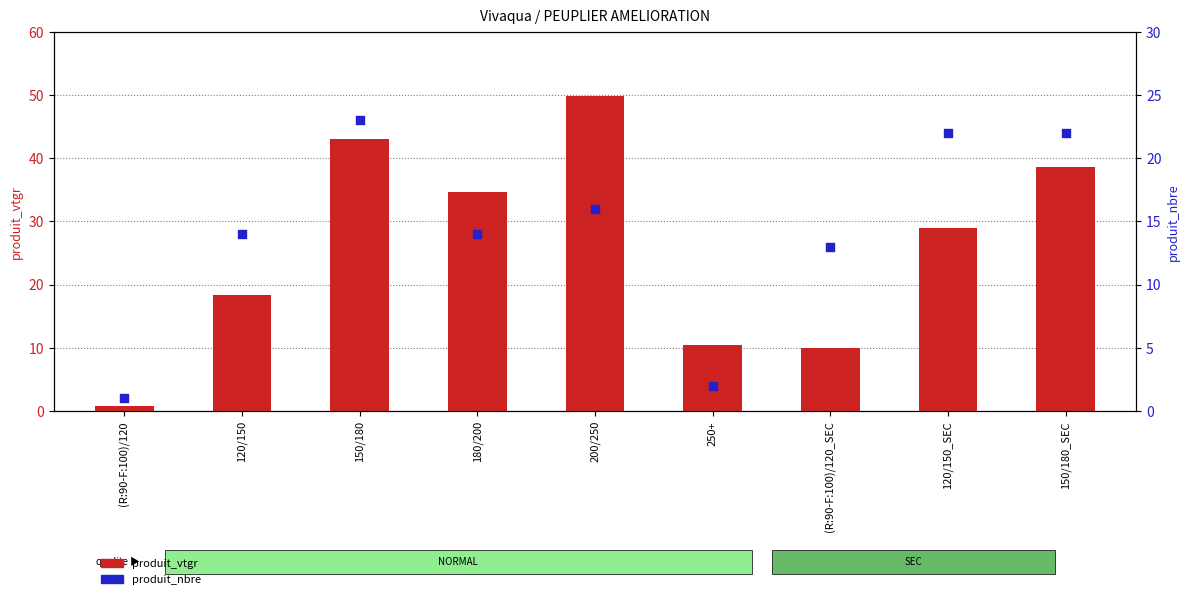

Which series reaches the minimum Y coordinate?

produit_vtgr